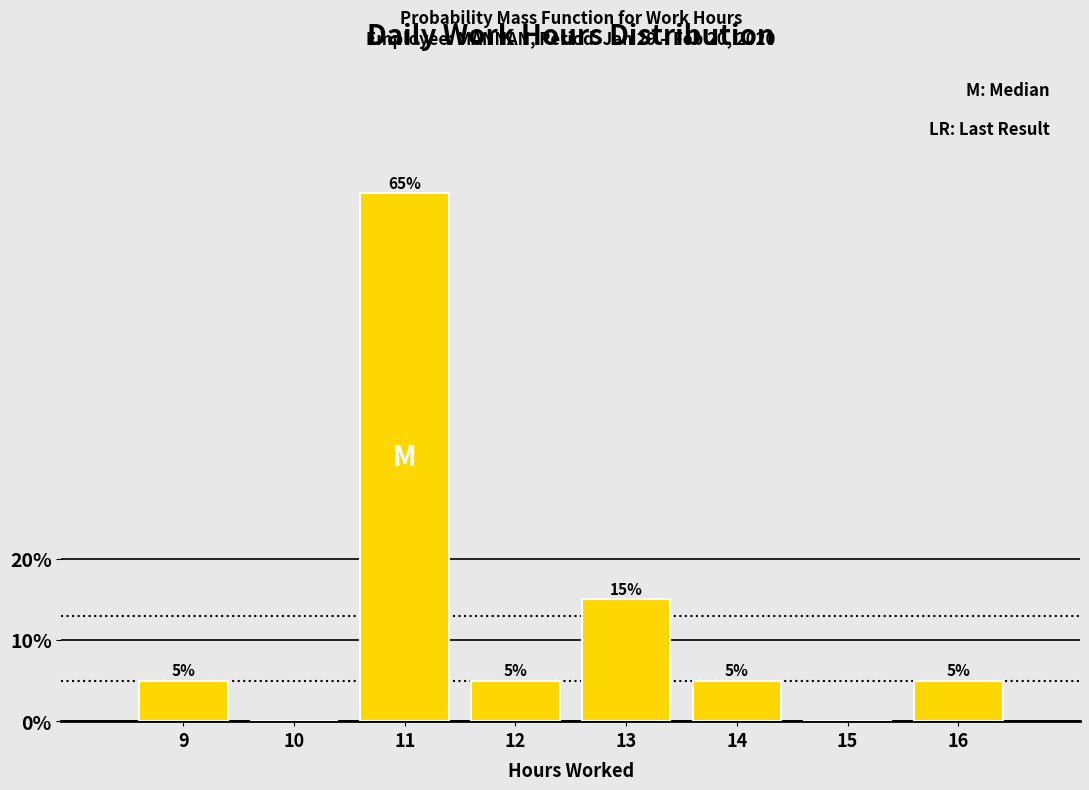

Reading left to right, list all the values displayed in this chart.

9=5	10=0	11=65	12=5	13=15	14=5	15=0	16=5